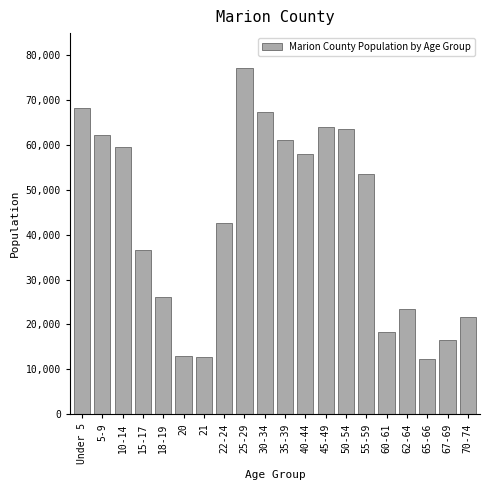

What is the label of the 20th bar from the right?

Under 5